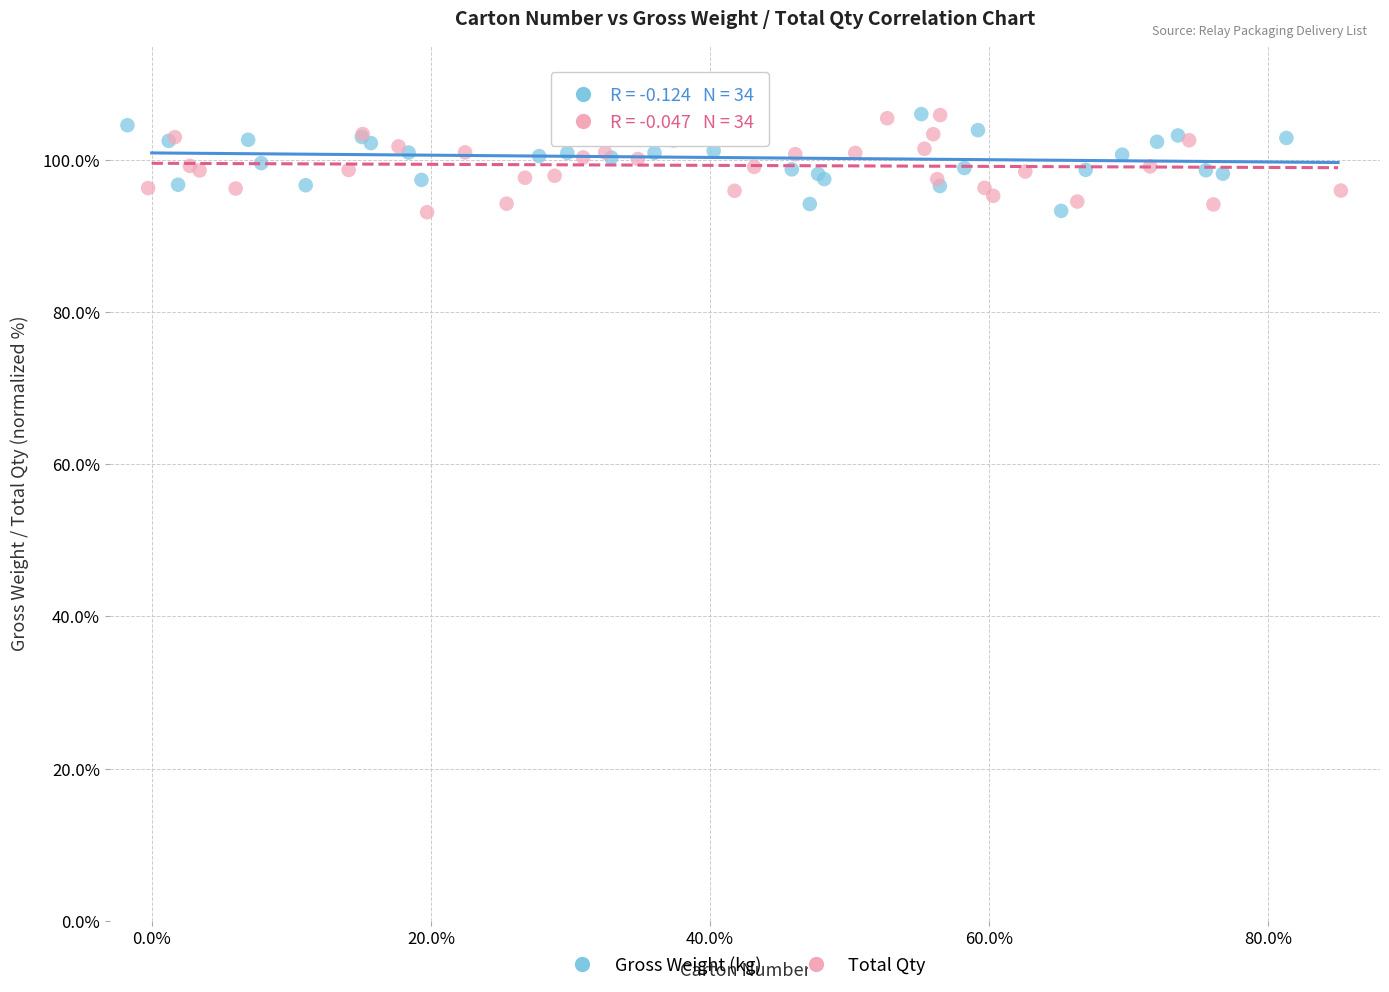

What are all the series names shown in the legend?

Gross Weight (kg), Total Qty